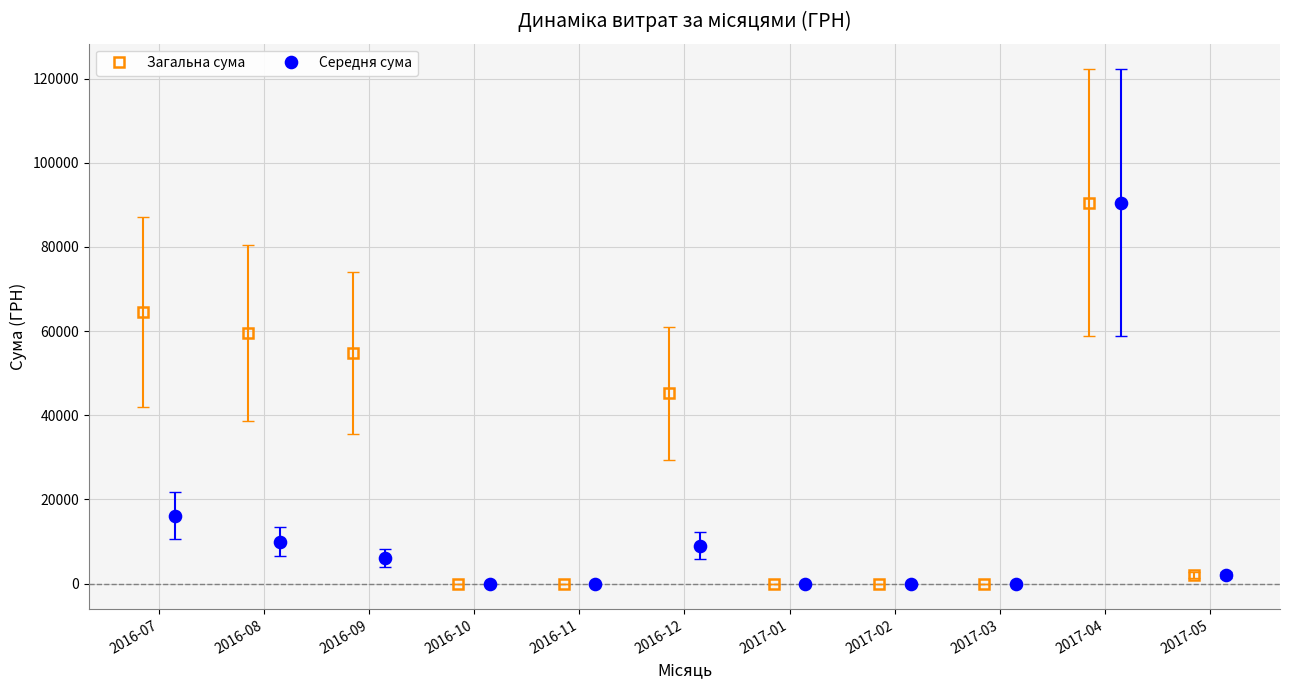

What is the value of the Загальна сума point at the 6th from the left?

45192.0